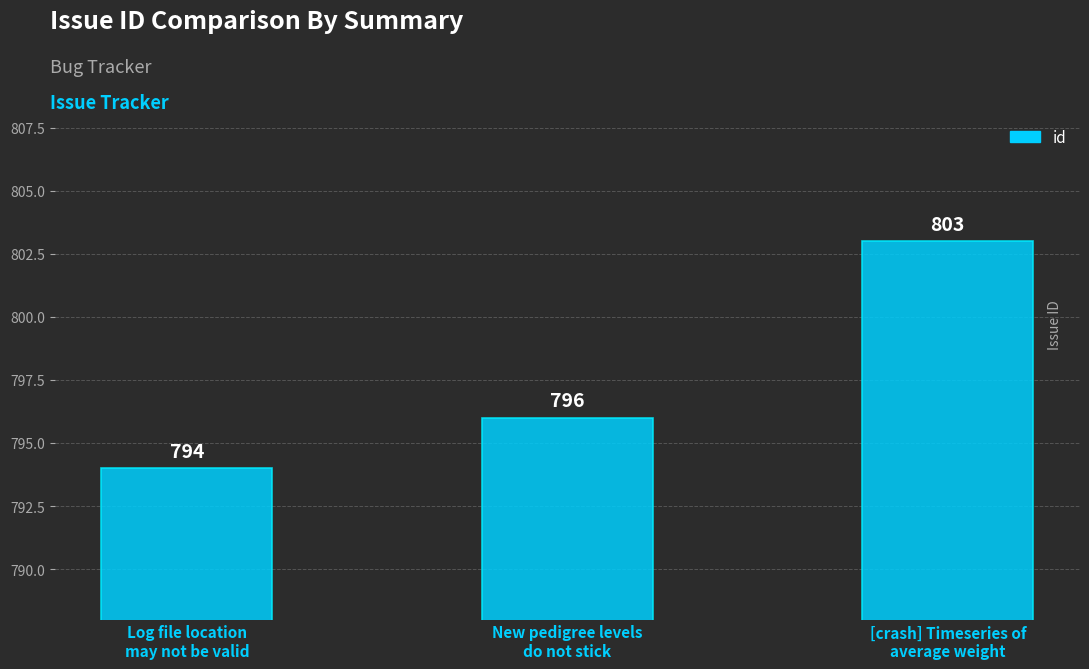

What position from the left is New pedigree levels
do not stick?

2